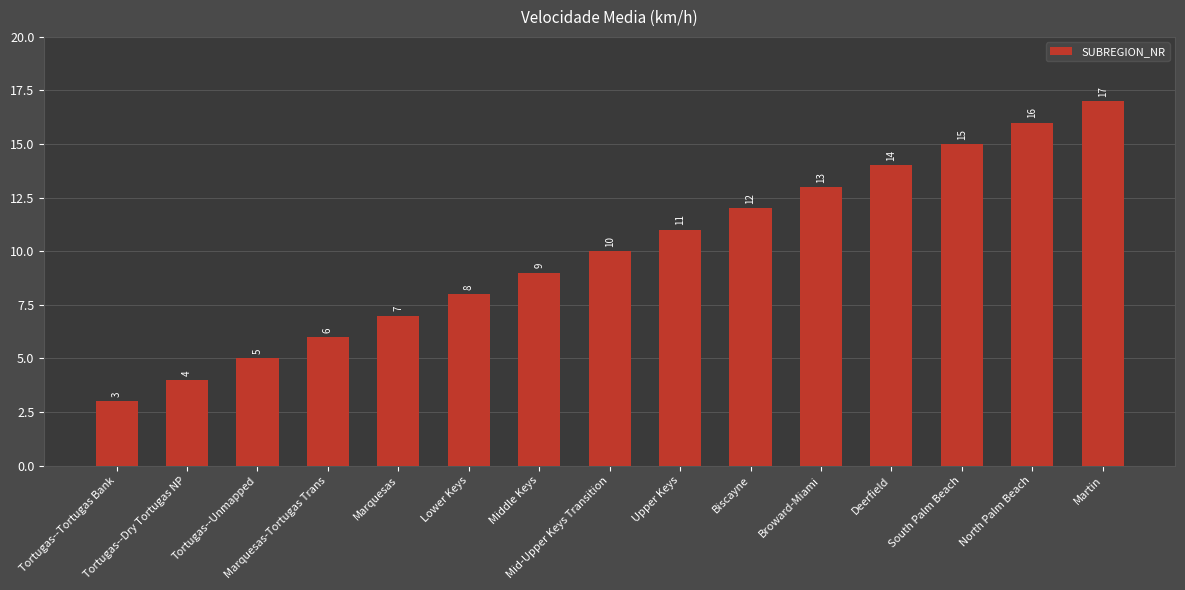

Rank the categories by value from highest to lowest.

Martin, North Palm Beach, South Palm Beach, Deerfield, Broward-Miami, Biscayne, Upper Keys, Mid-Upper Keys Transition, Middle Keys, Lower Keys, Marquesas, Marquesas-Tortugas Trans, Tortugas--Unmapped, Tortugas--Dry Tortugas NP, Tortugas--Tortugas Bank